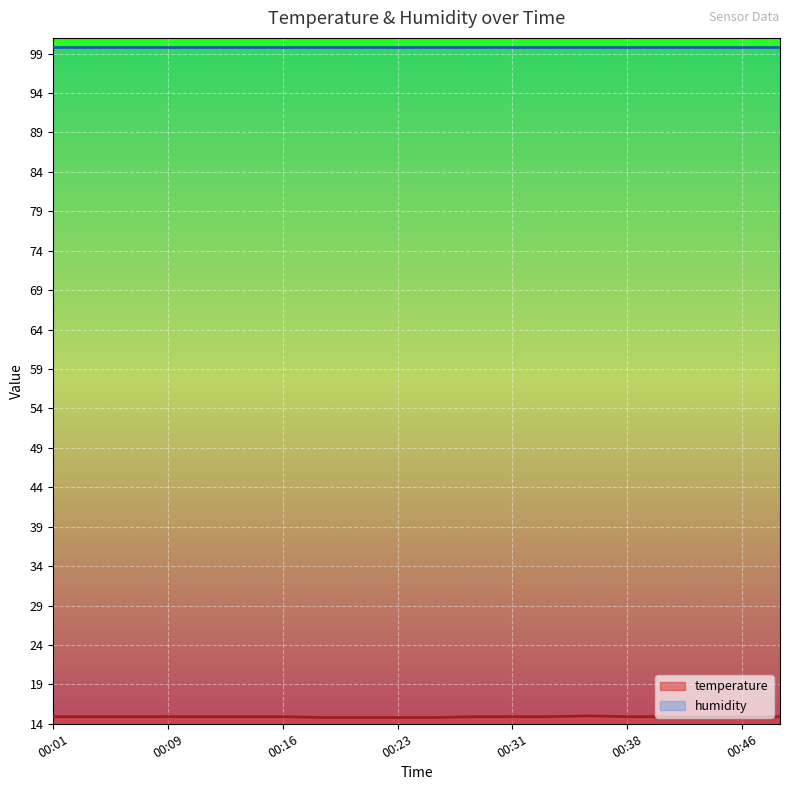

Where is the first local maximum?

00:36